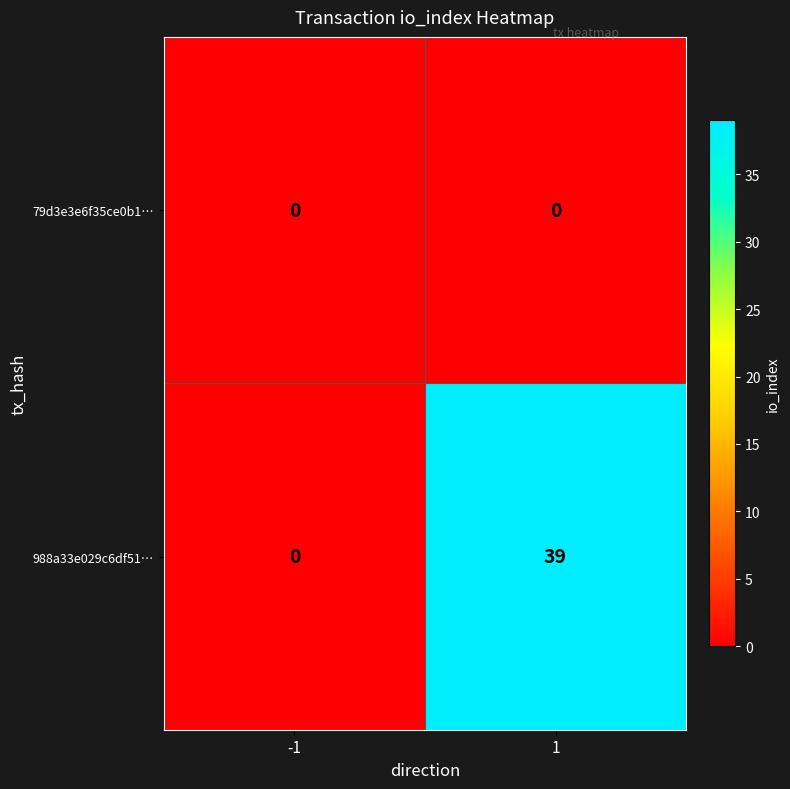

Reading right to left, list all the values displayed in this chart.

79d3e3e6f35ce0b1…: 1=0	-1=0
988a33e029c6df51…: 1=39	-1=0